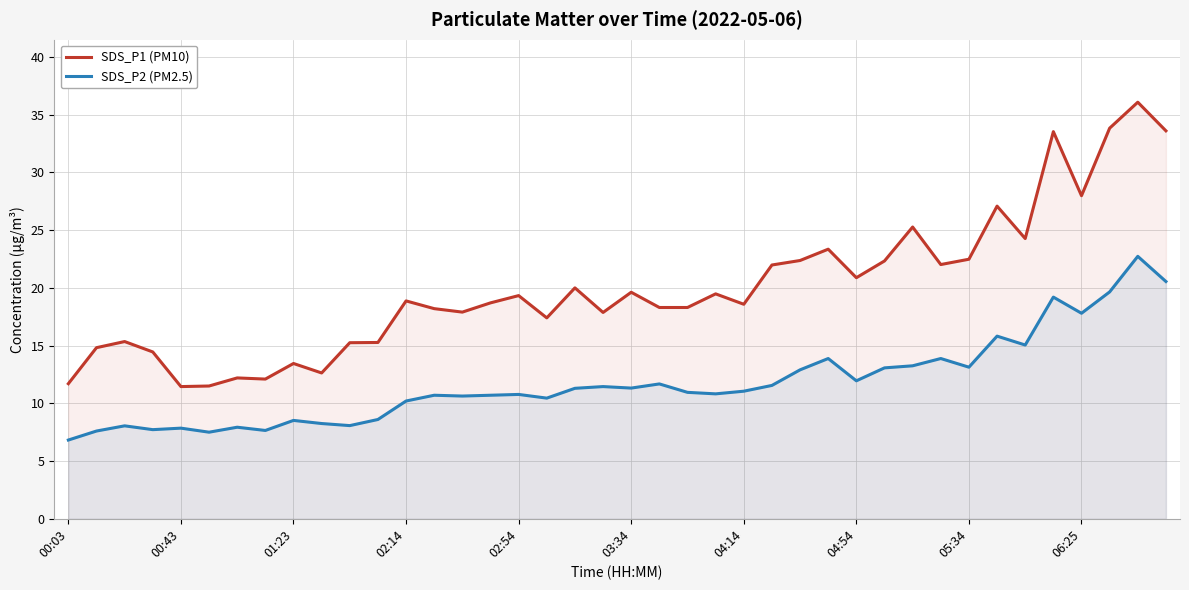

What is the highest value of the SDS_P2 (PM2.5) series?

22.7